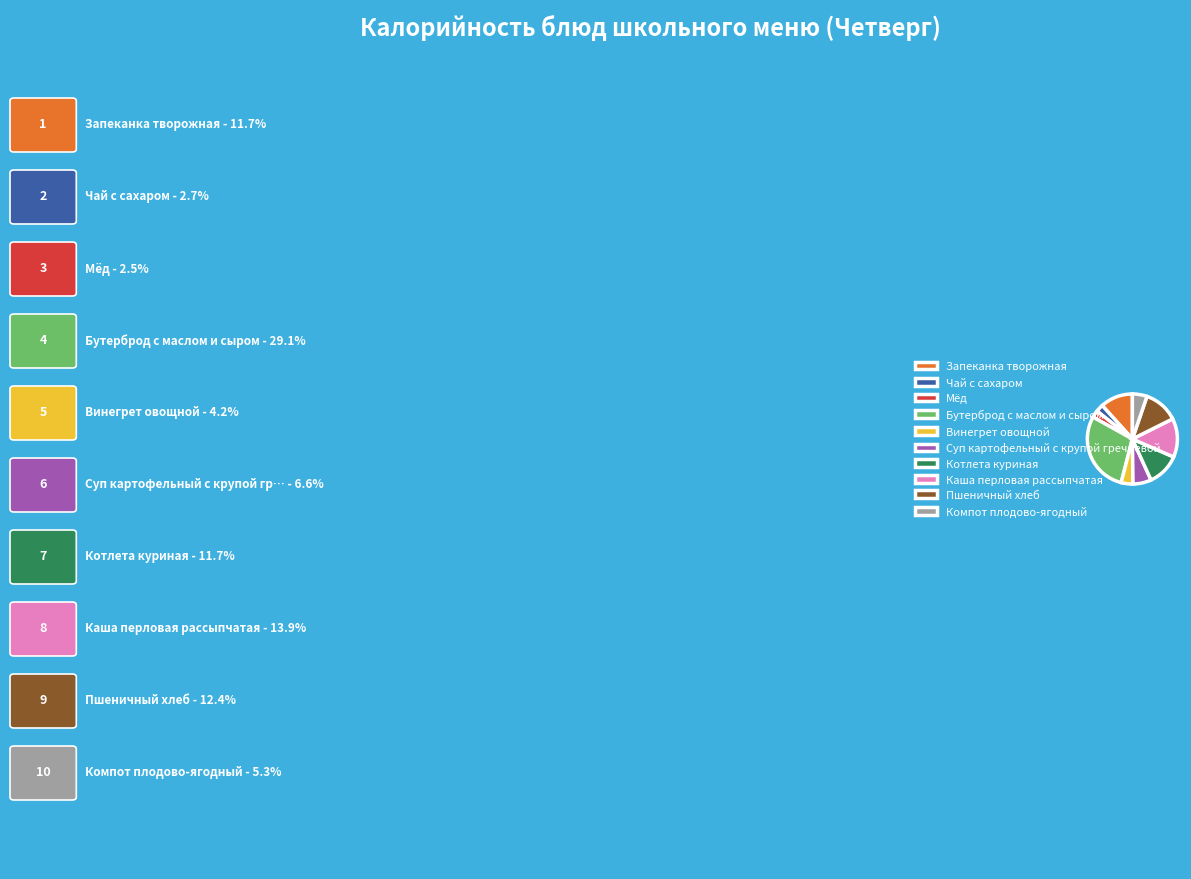

Do Пшеничный хлеб and Чай с сахаром together represent more than half of the pie?

No